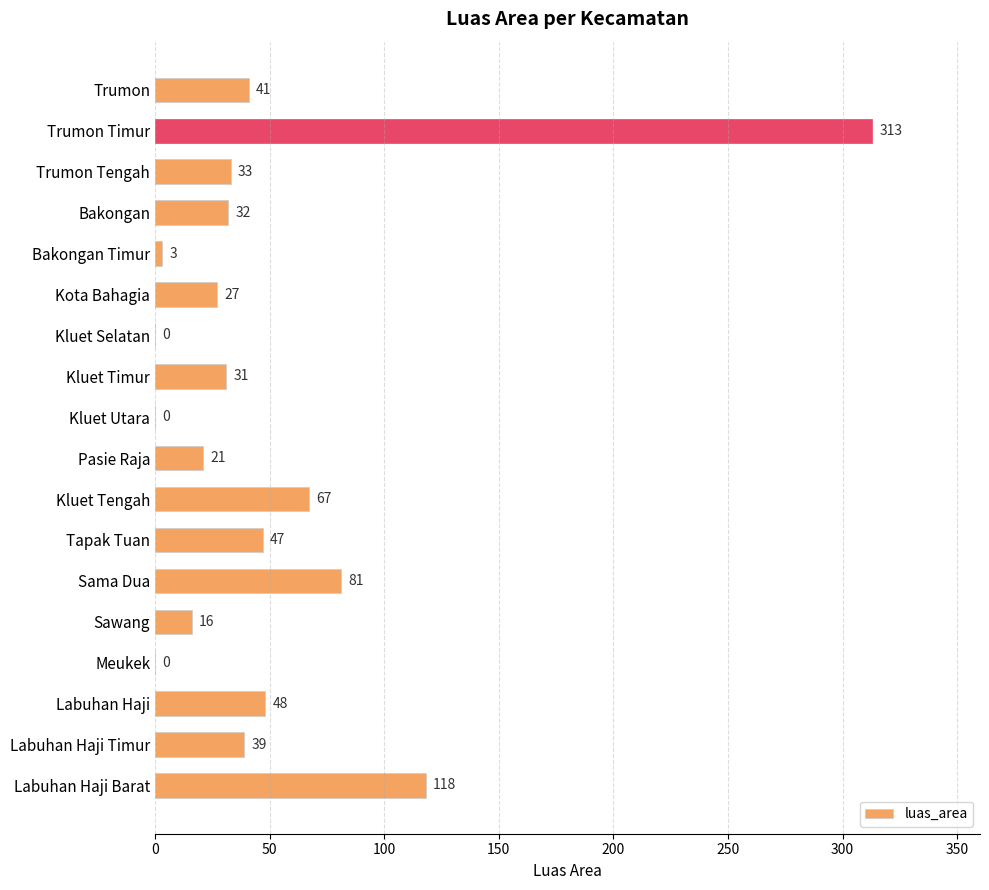

Reading top to bottom, list all the values displayed in this chart.

Trumon=41	Trumon Timur=313	Trumon Tengah=33	Bakongan=32	Bakongan Timur=3	Kota Bahagia=27	Kluet Selatan=0	Kluet Timur=31	Kluet Utara=0	Pasie Raja=21	Kluet Tengah=67	Tapak Tuan=47	Sama Dua=81	Sawang=16	Meukek=0	Labuhan Haji=48	Labuhan Haji Timur=39	Labuhan Haji Barat=118